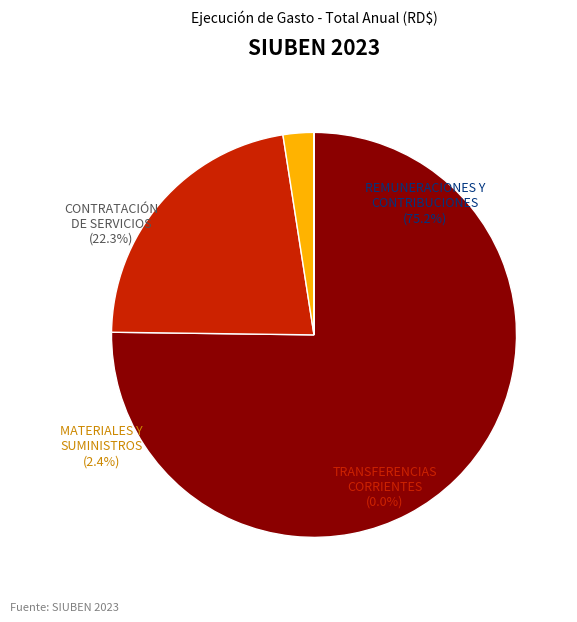

How many slices are in this pie chart?

4